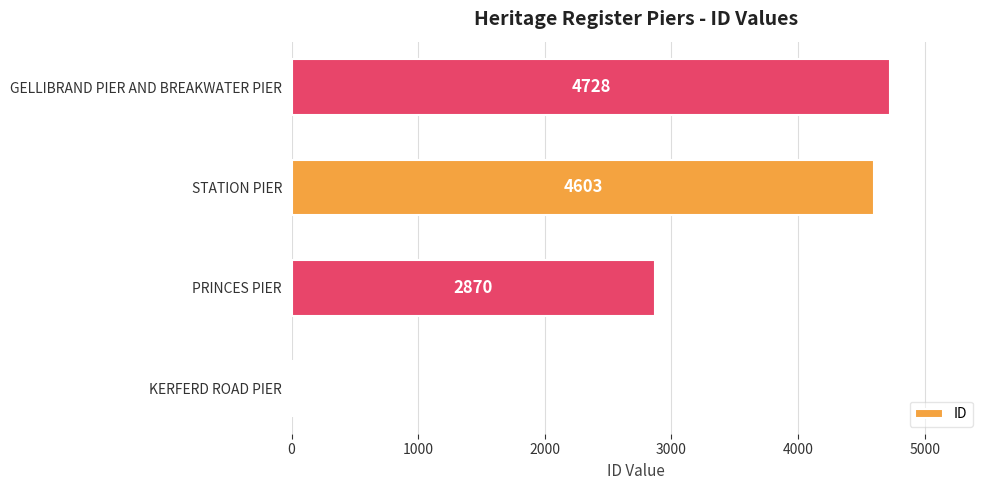

What is the greatest value displayed?

4728